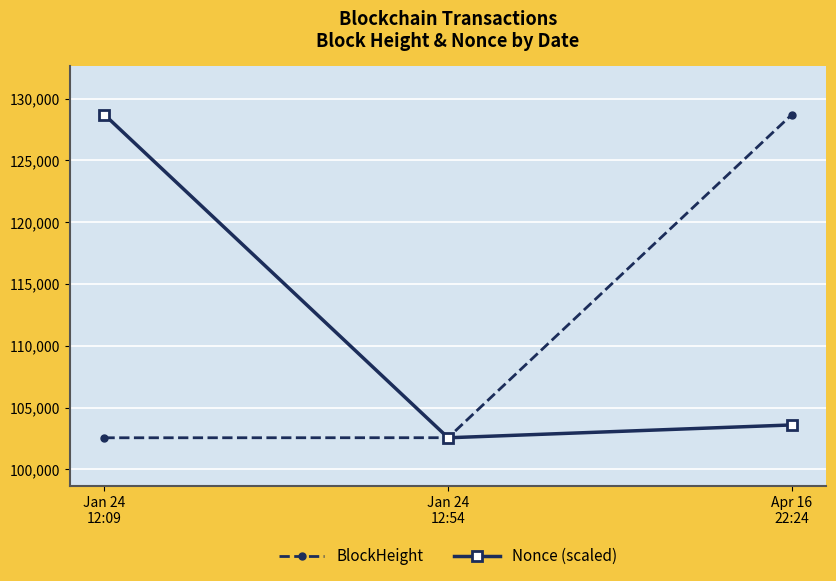

Count the number of categories in the chart.

3